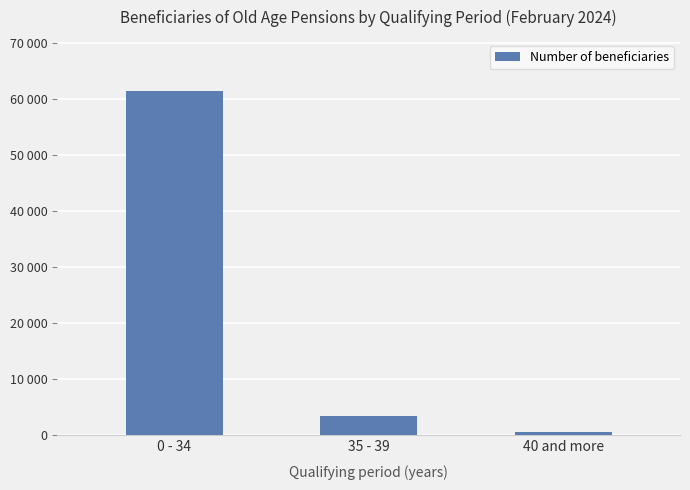

What is the greatest value displayed?

61379